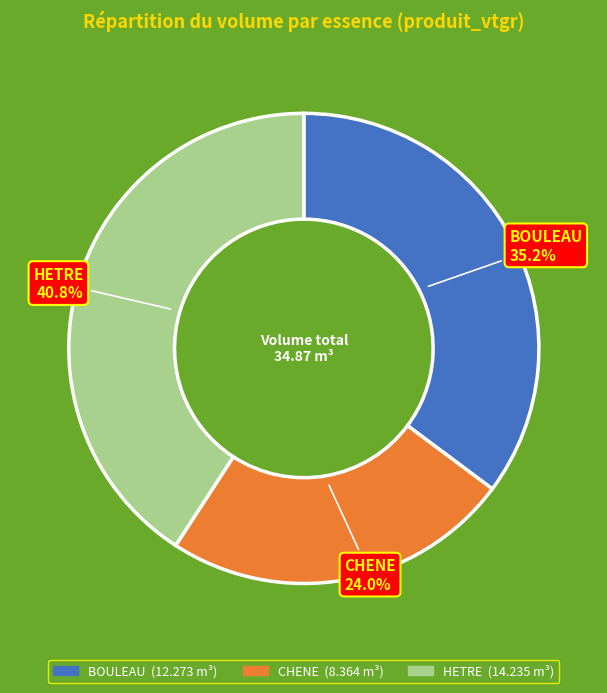

To the nearest percent, what is the average slice percentage?

33%